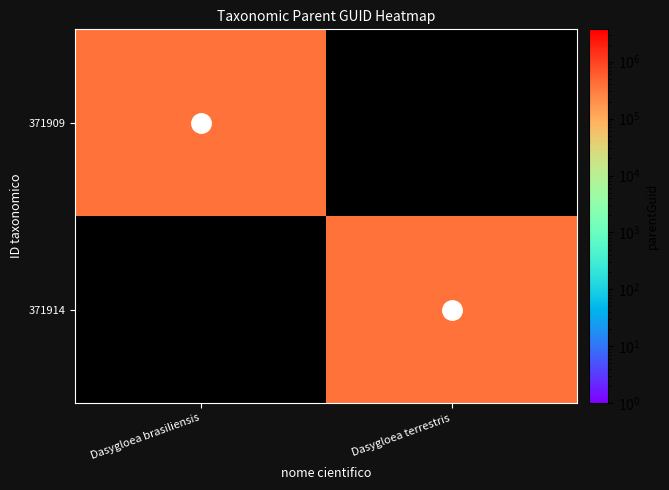

What is the difference between the highest and lowest values at Dasygloea terrestris?

371349